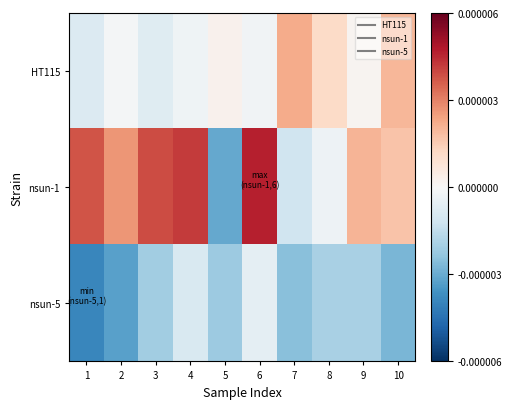

Count the number of data series in this chart.

3